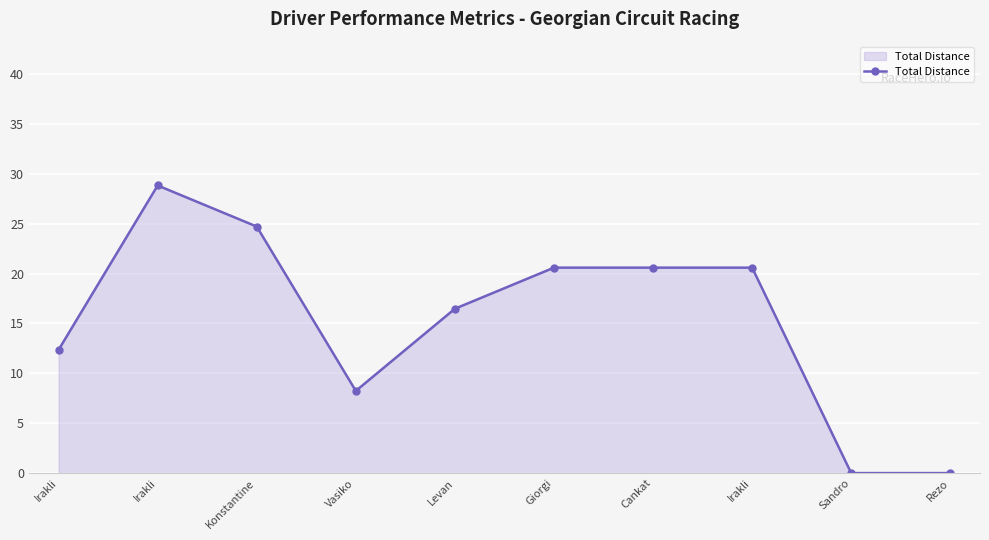

List the labels in order of value, smallest first.

Sandro, Rezo, Vasiko, Irakli, Levan, Giorgi, Cankat, Irakli, Konstantine, Irakli